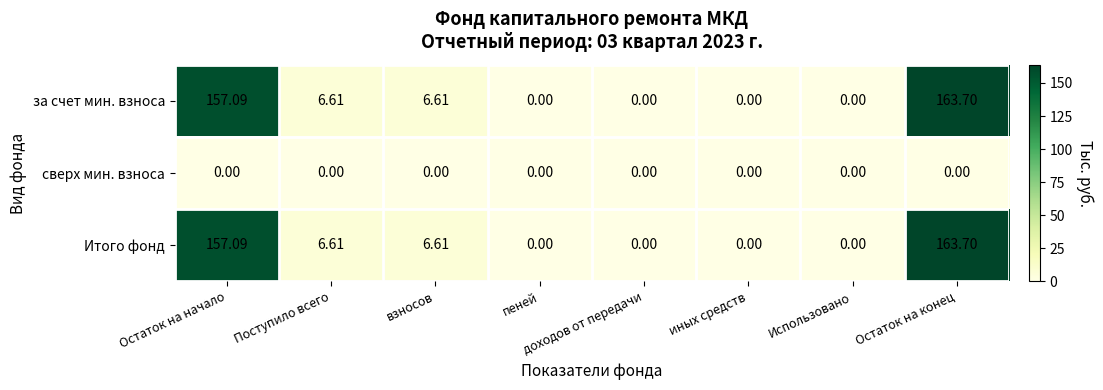

At which category is the sum across all series the highest?

Остаток на конец